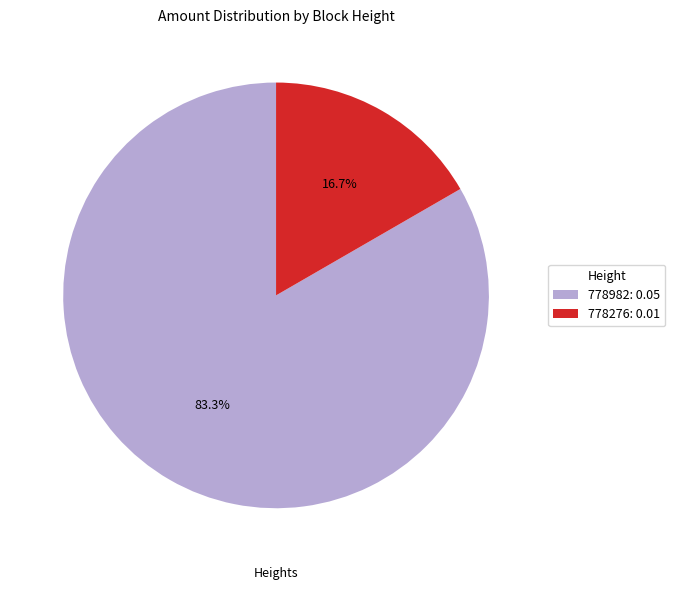

Count the number of slices in the pie.

2